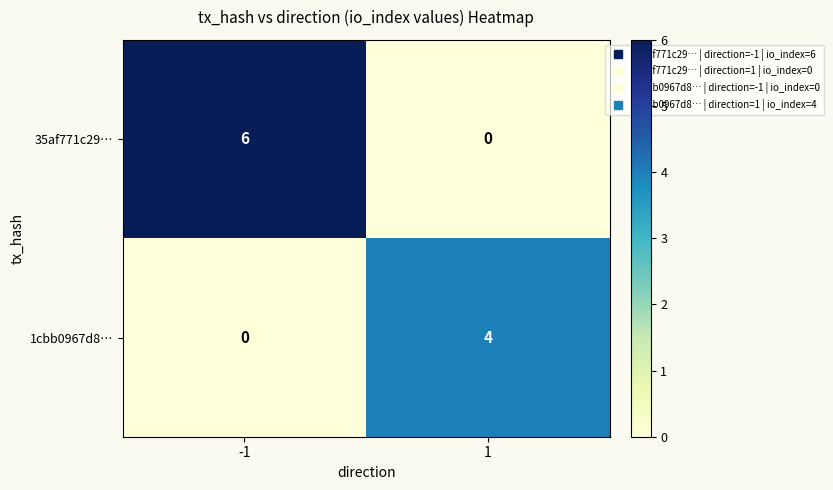

True or false: 35af771c29… has a value of 2 at 1.

False